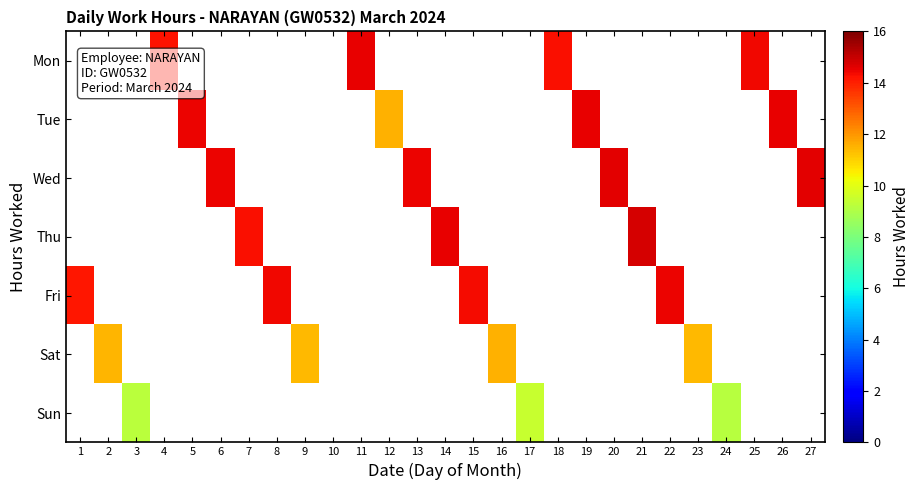

How many distinct data groups are displayed?

7